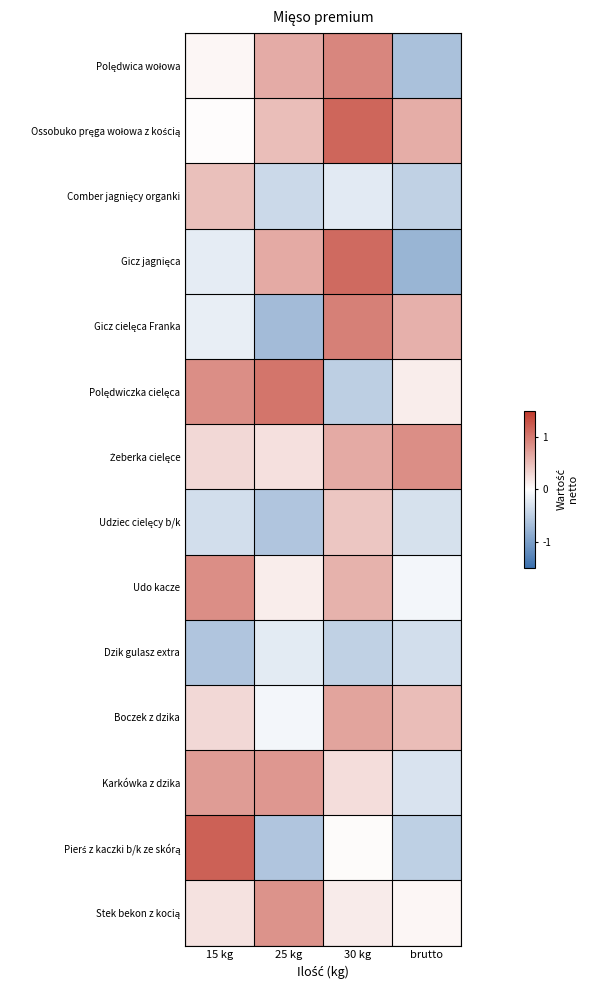

What is the smallest value displayed?

-0.8